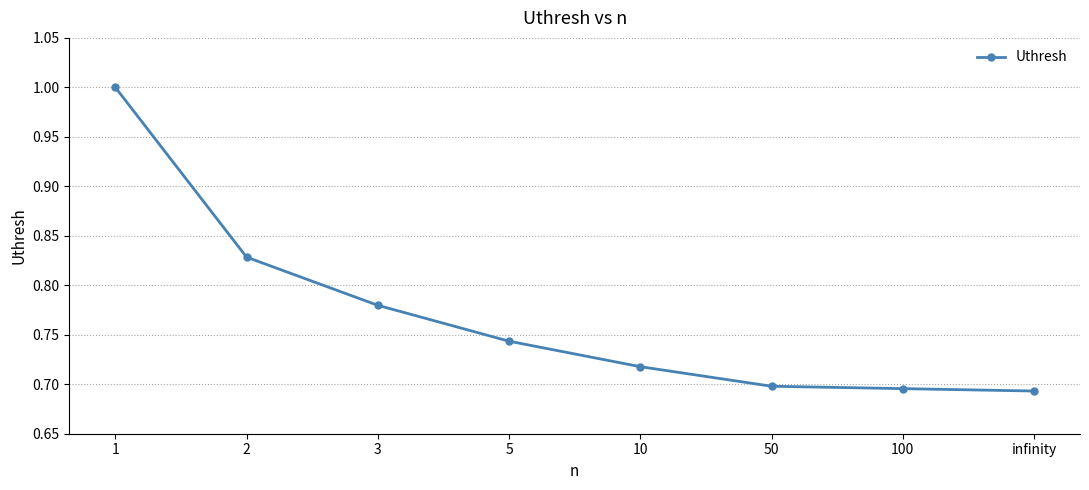

What position from the right is infinity?

1